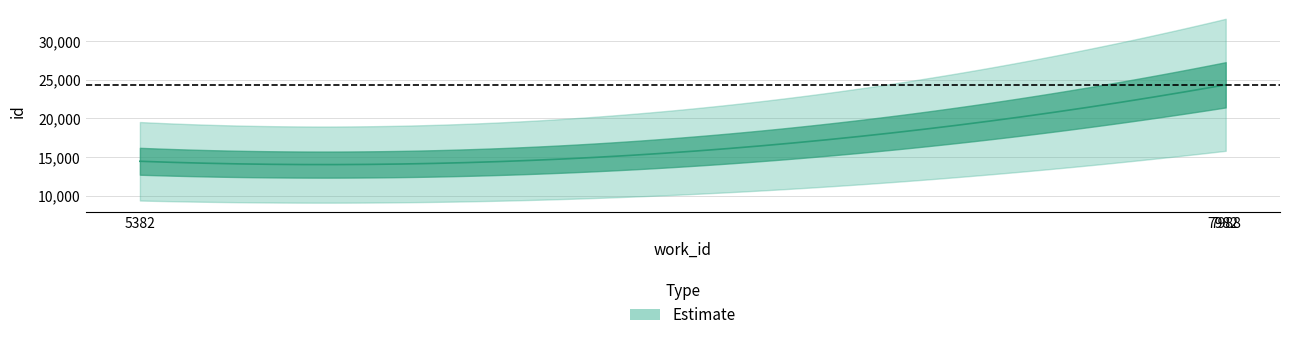

Reading right to left, list all the values displayed in this chart.

24336	24279	14468